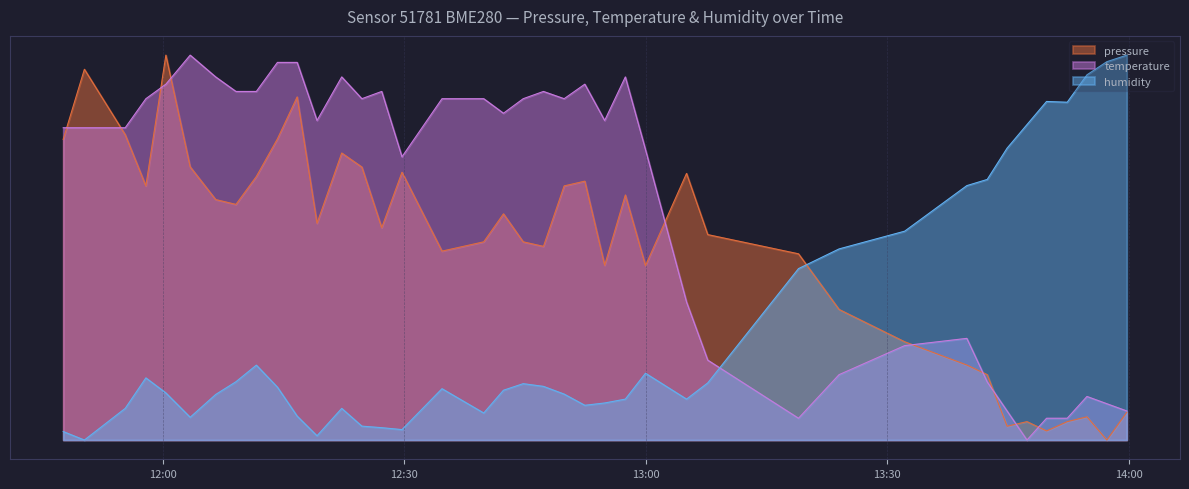

How many times do pressure and temperature cross each other?

10